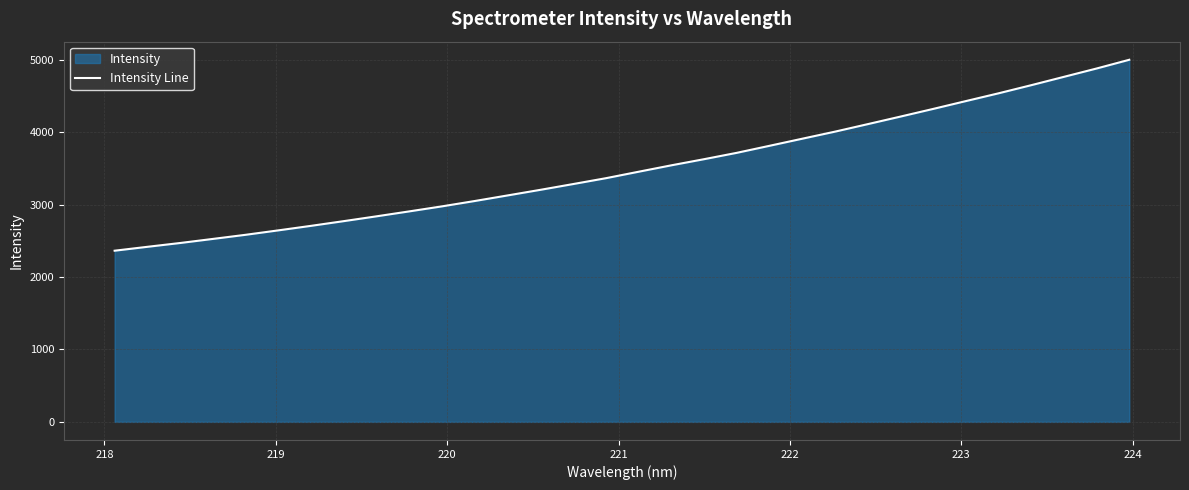

What is the difference between the maximum and minimum values?

2635.8